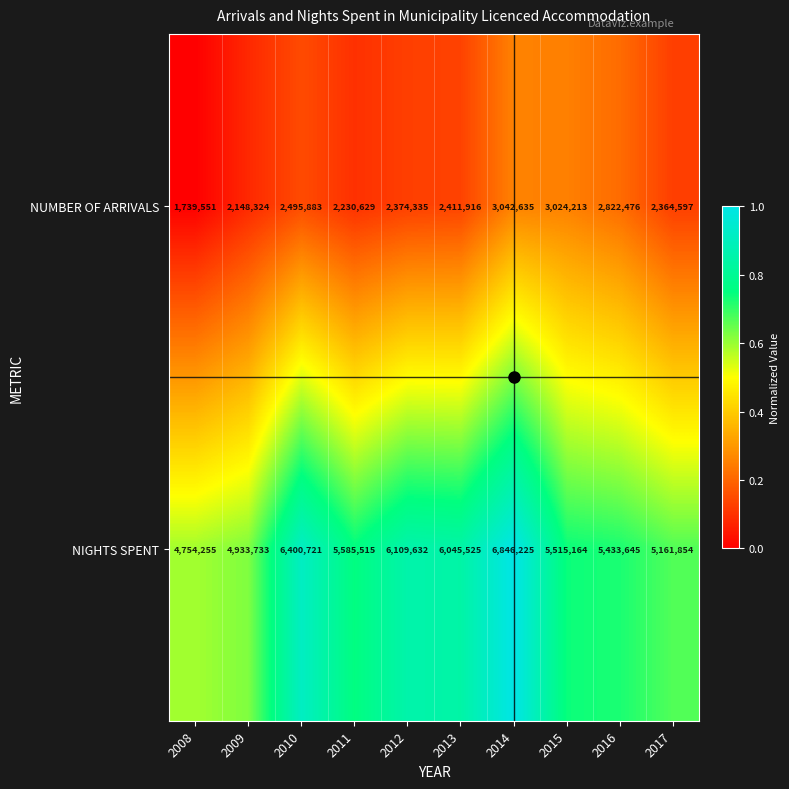

What is the difference between the highest and lowest values at 2017?

2797257